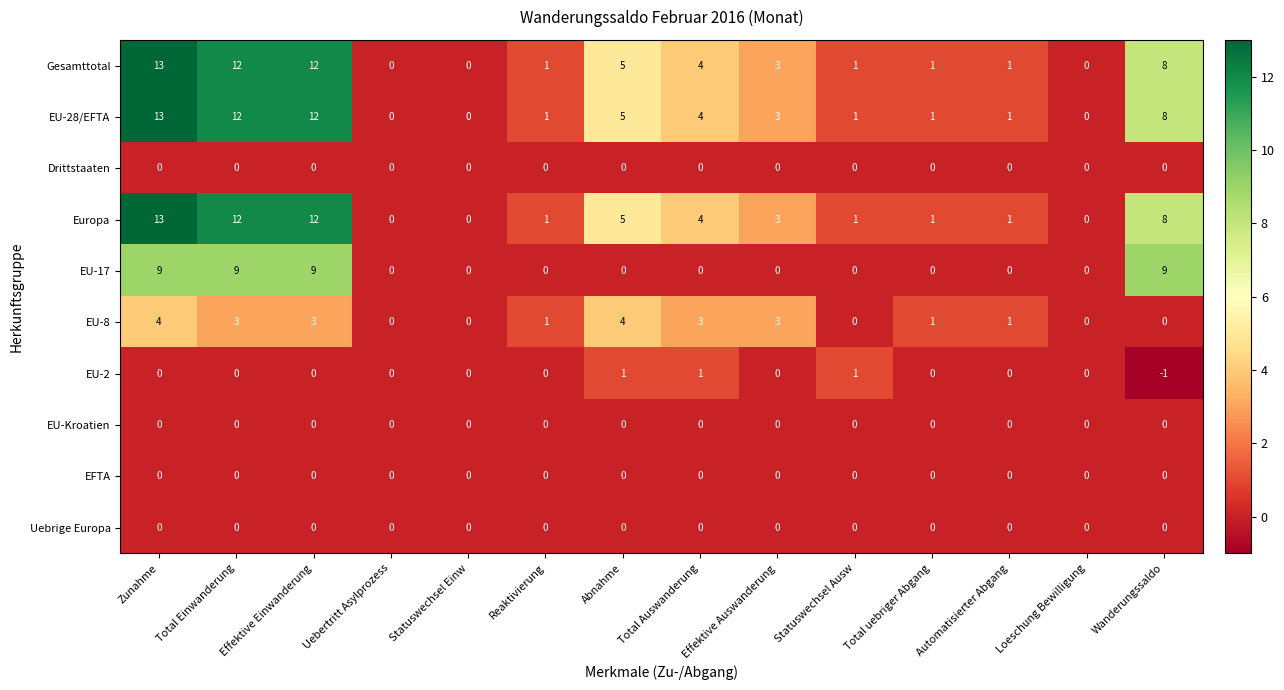

What is the total value across all series at Total Auswanderung?

16